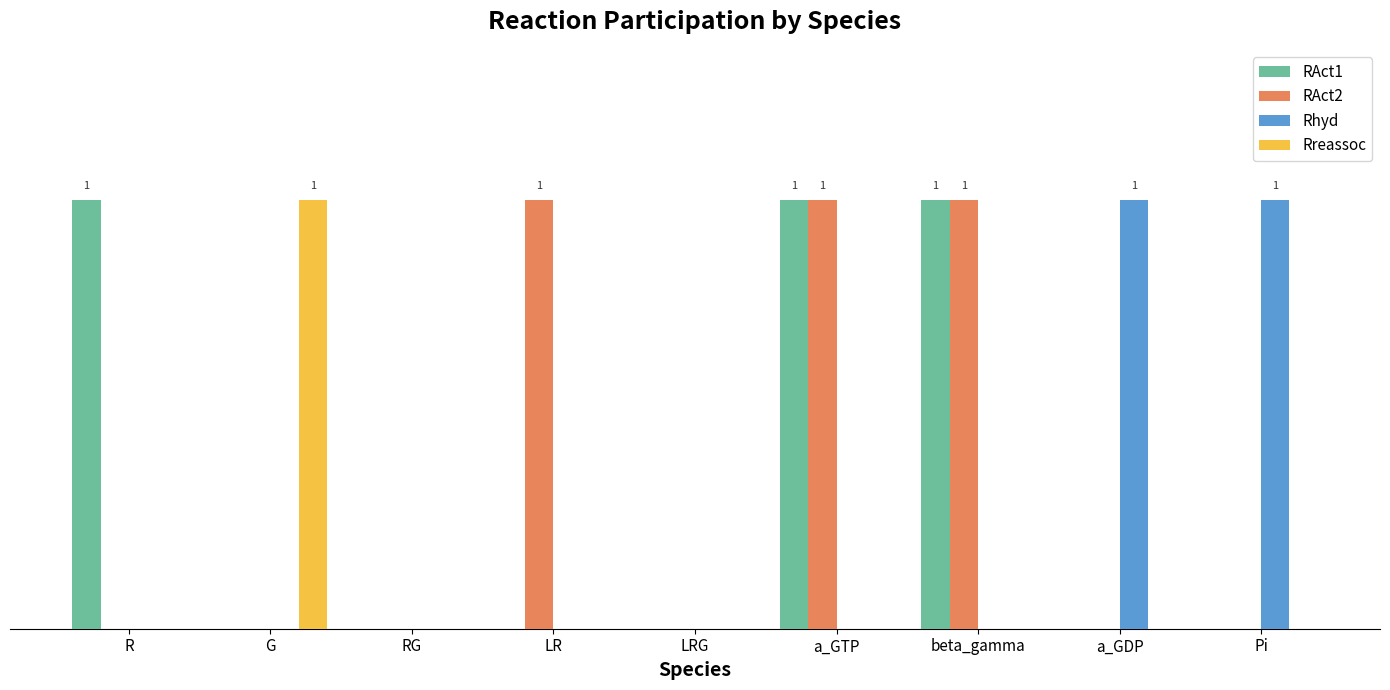

Rank the categories by RAct2 value from lowest to highest.

R, G, RG, LRG, a_GDP, Pi, LR, a_GTP, beta_gamma